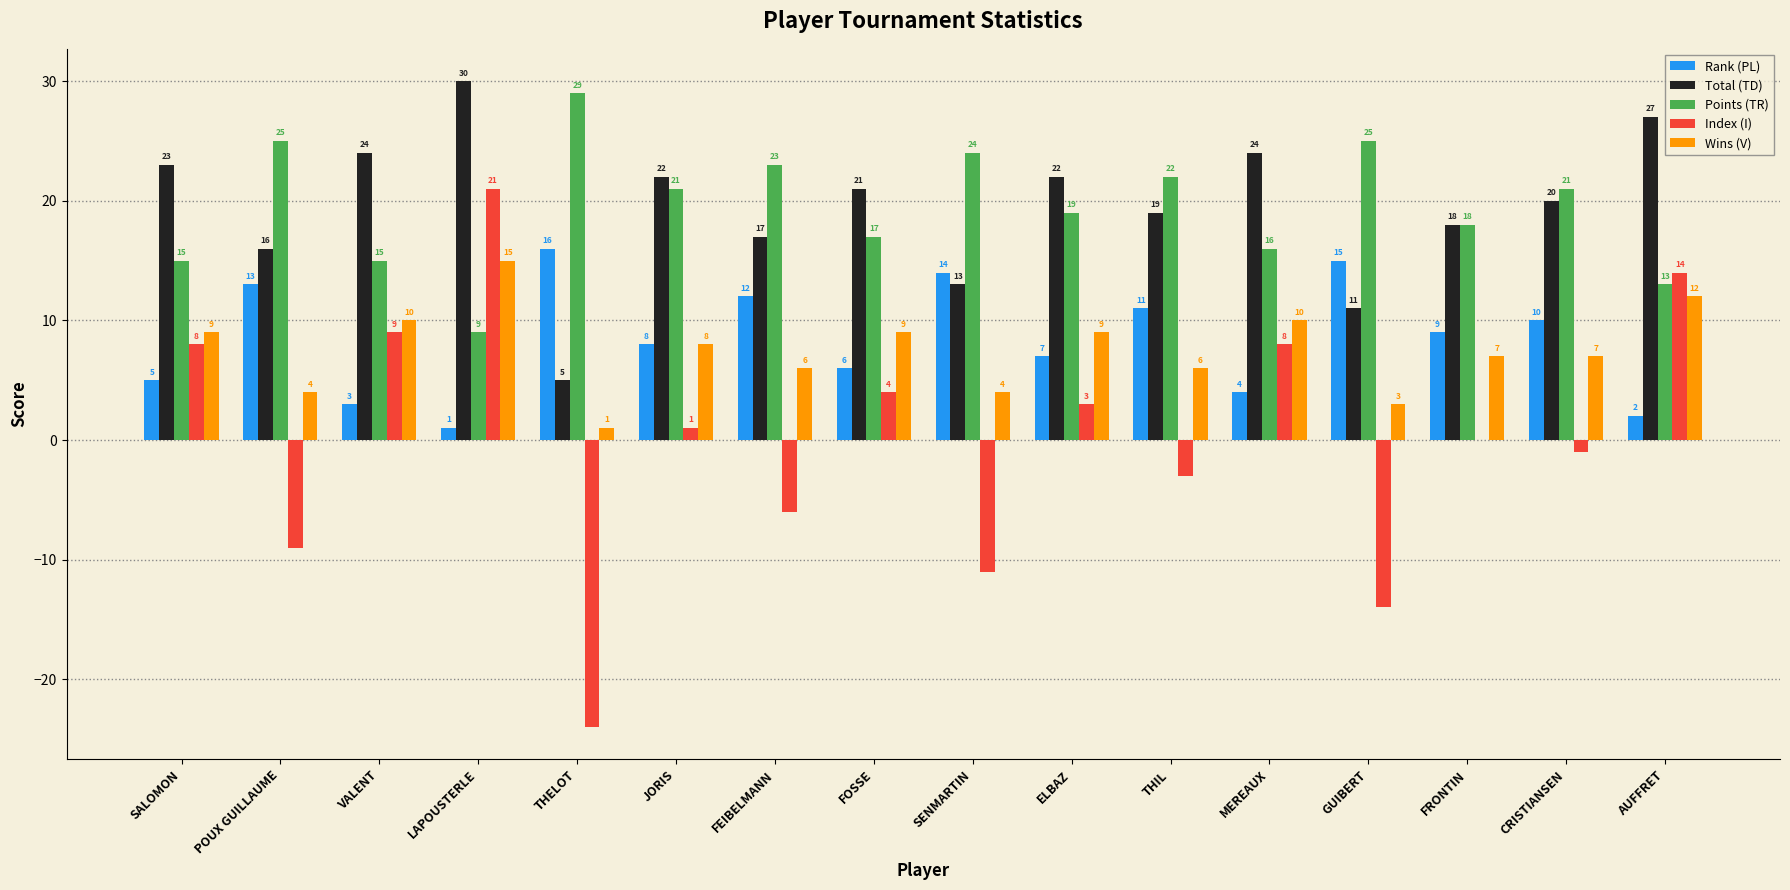

Which series has the widest spread of values?

Index (I)